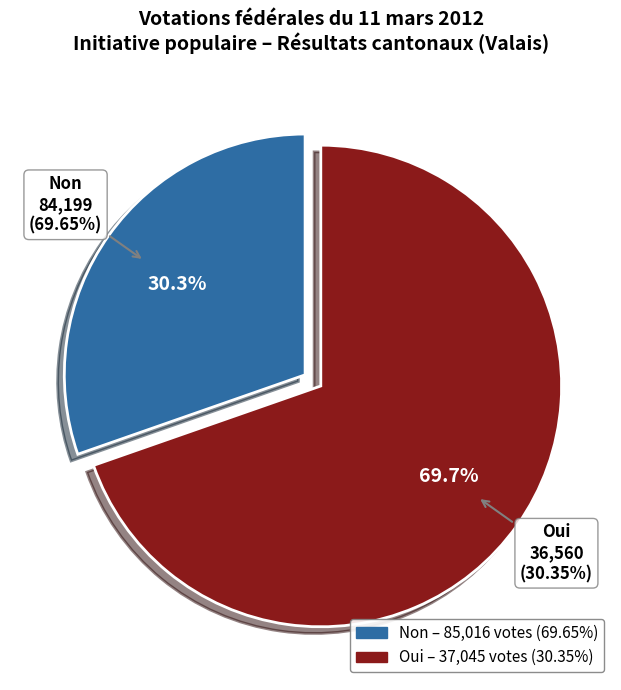

To the nearest percent, what is the combined percentage of Oui and Non?

100%